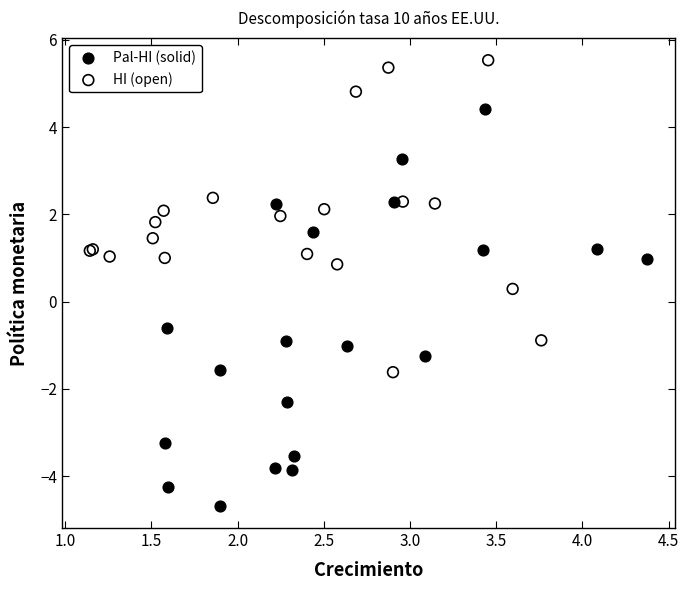

What are all the series names shown in the legend?

Pal-HI (solid), HI (open)